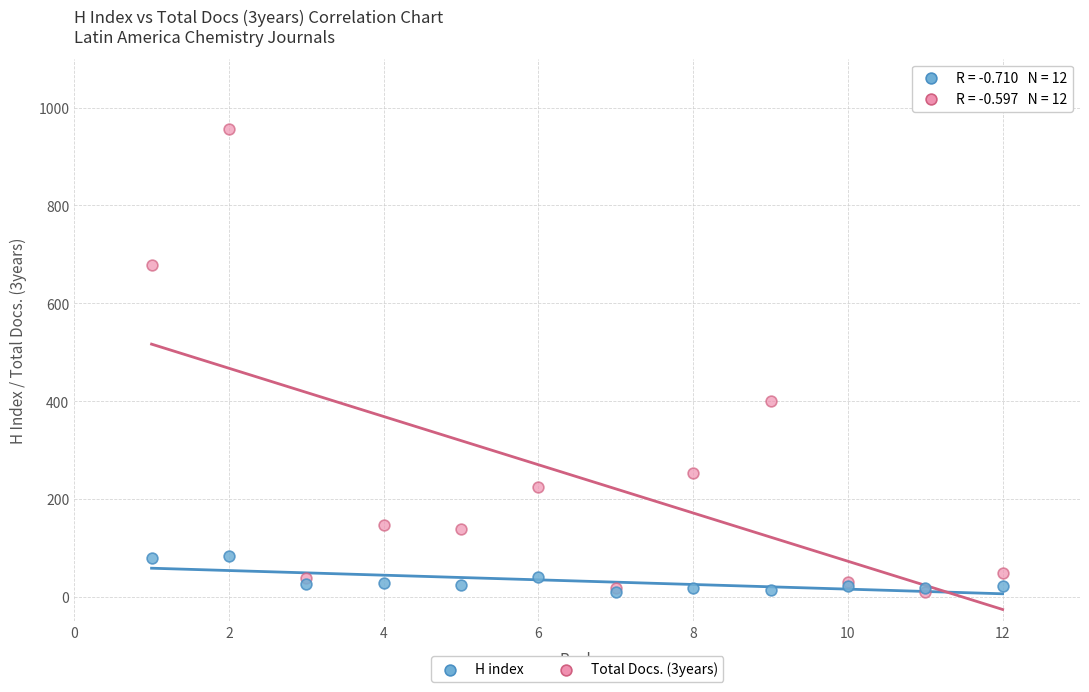

What are all the series names shown in the legend?

H index, Total Docs. (3years)